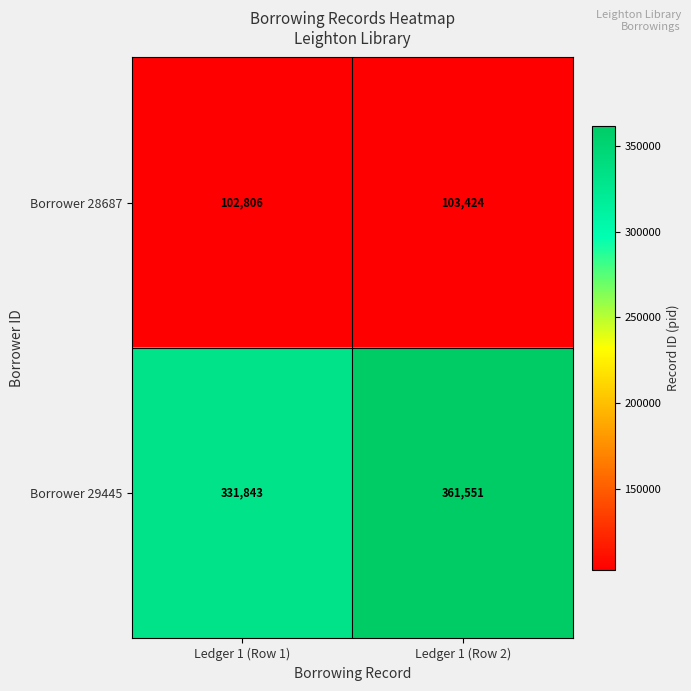

At Ledger 1 (Row 2), list the series in order from largest to smallest.

Borrower 29445, Borrower 28687